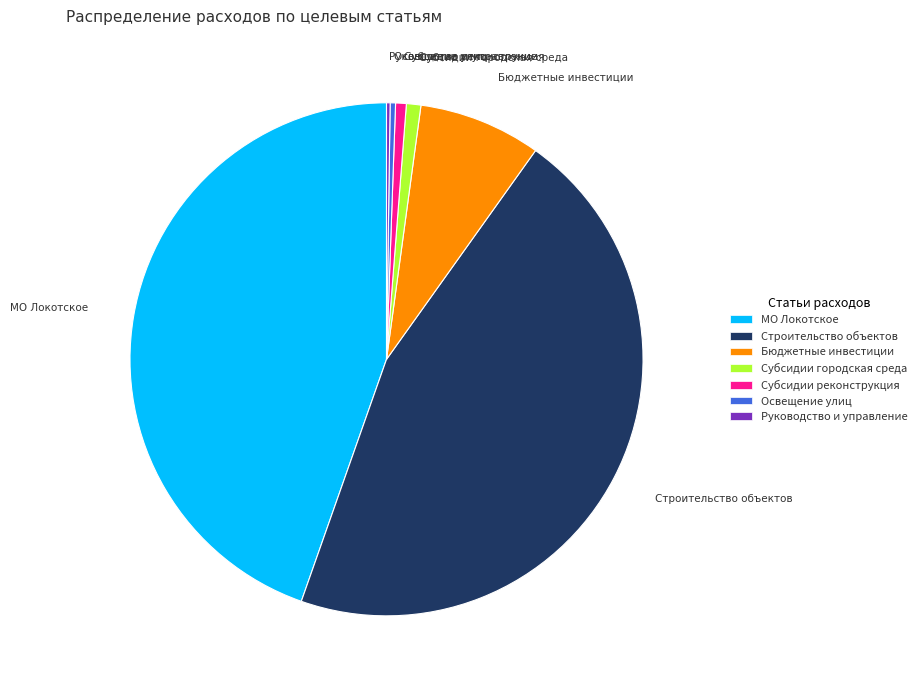

Does any single category account for the majority?

No